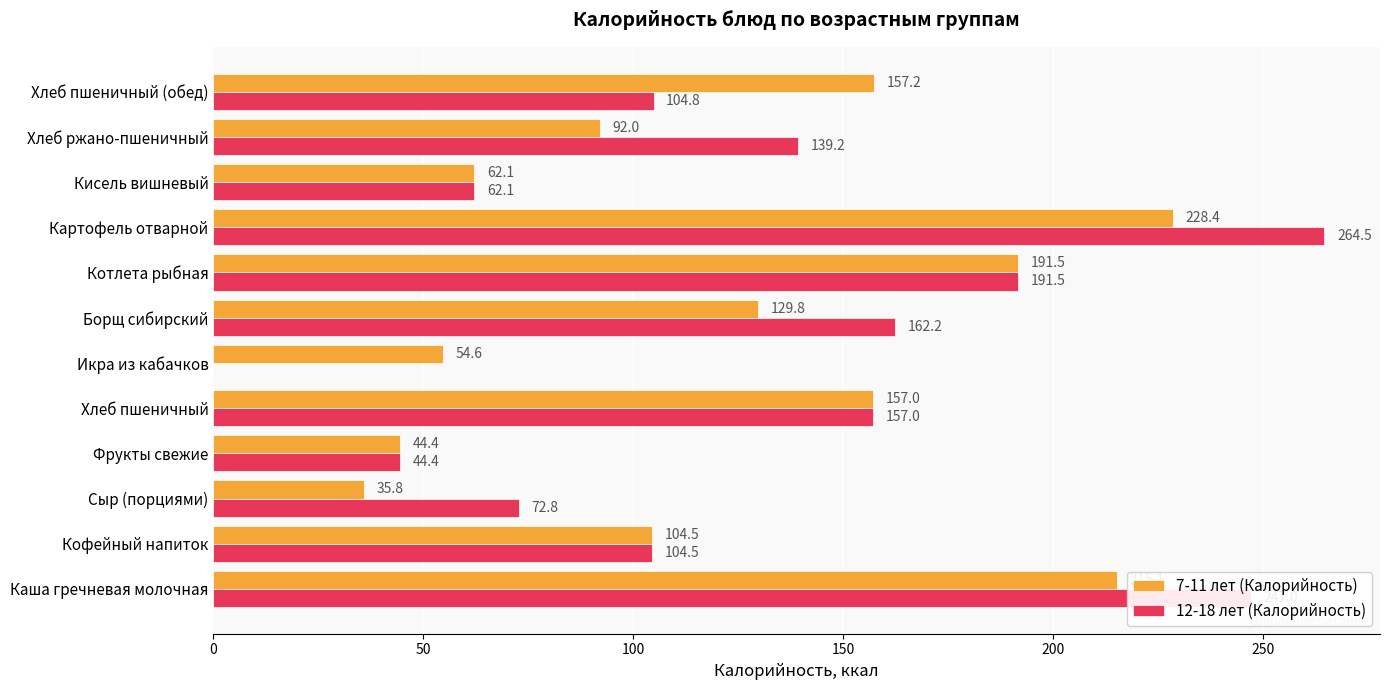

At which category is the sum across all series the highest?

Картофель отварной